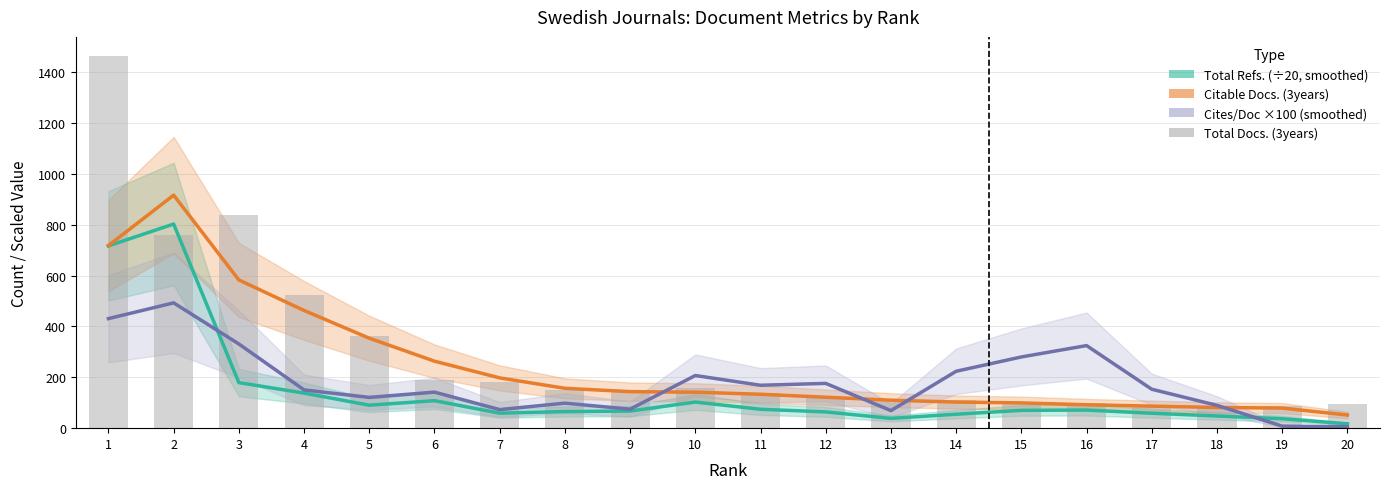

At which category is the sum across all series the highest?

1